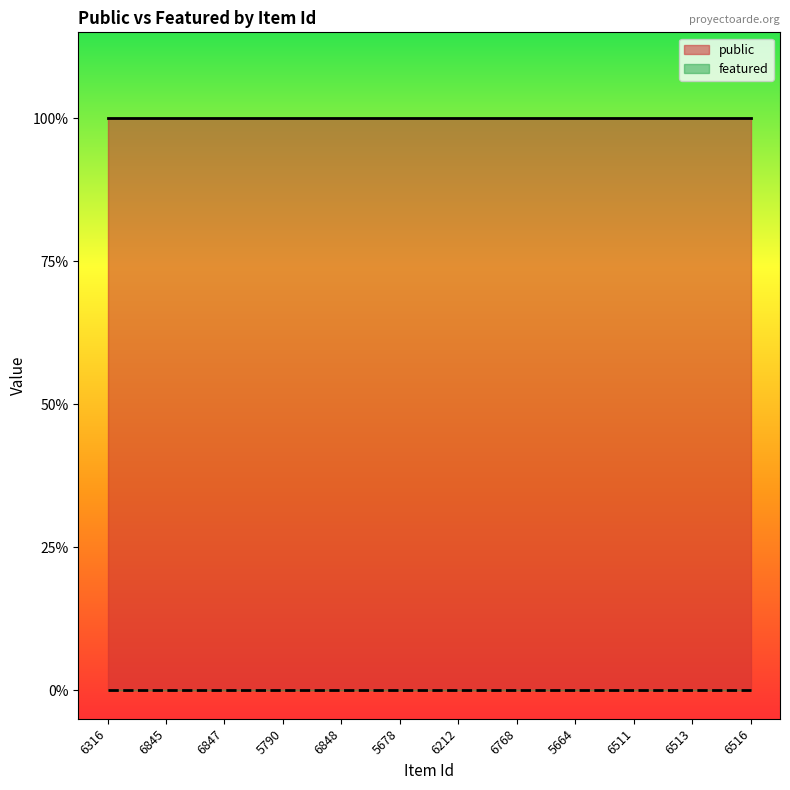

What are all the series names shown in the legend?

public, featured